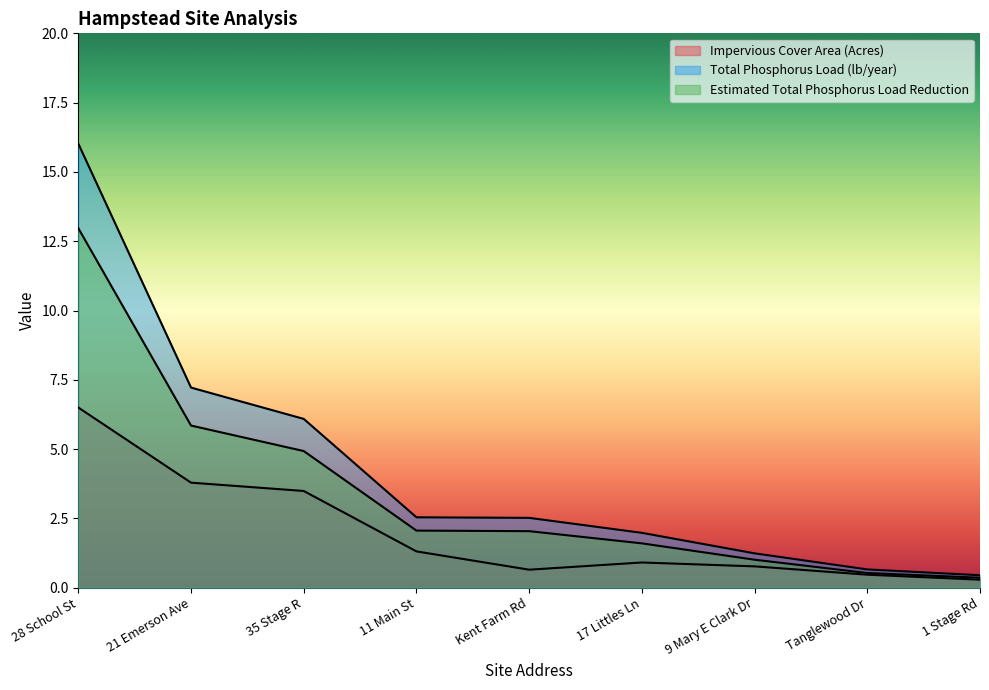

True or false: Estimated Total Phosphorus Load Reduction has more than 2 interior local peaks.

False